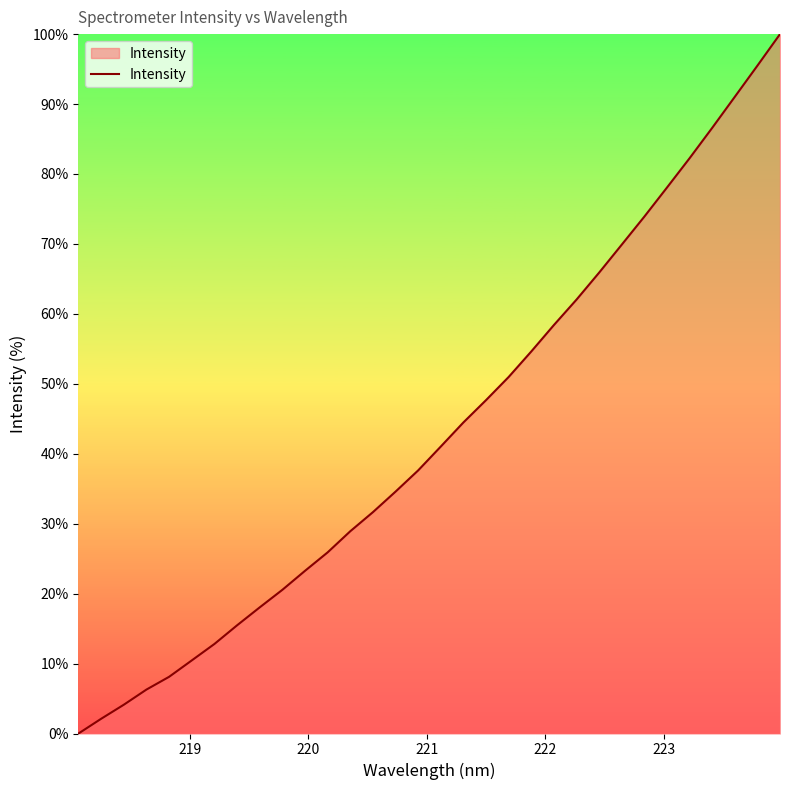

What is the maximum value shown in the chart?

100.0